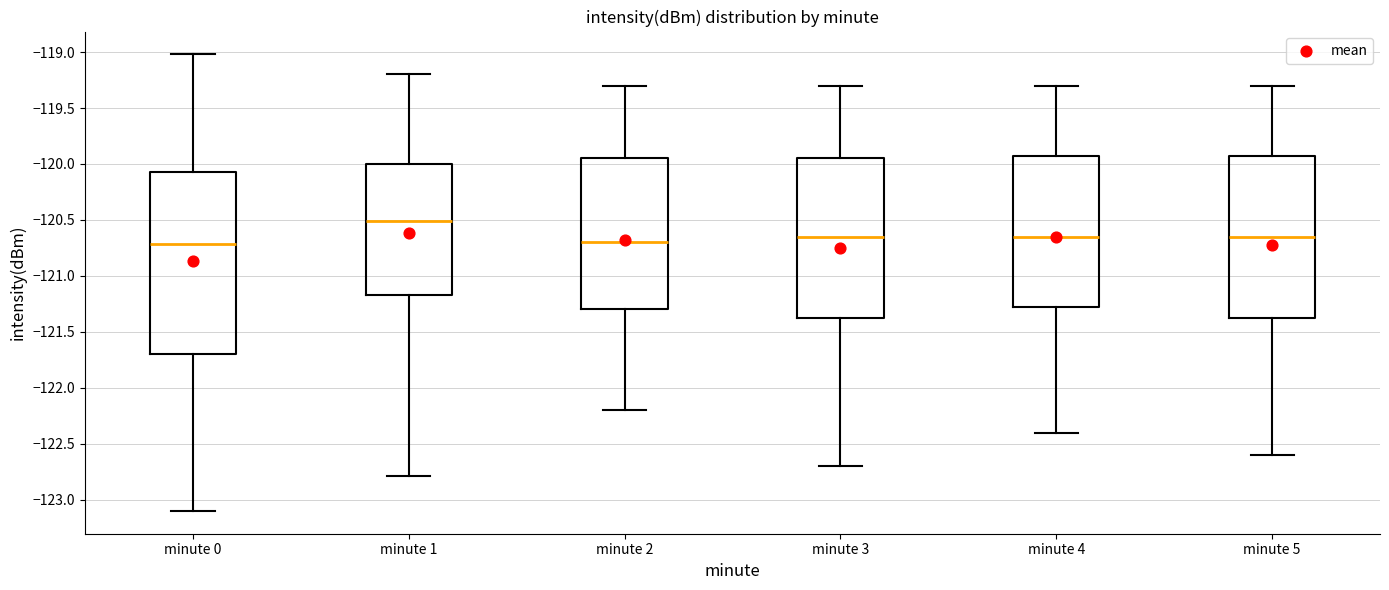

Reading left to right, read every box against the y-axis: the position of its median line, the range the box covers, and the ends of its whiskers. The values are not printed on the chart, so give them approximately, as read against the axis.

minute 0: median -120.70, box -121.70 to -120.05, whiskers -123.10 to -119.00
minute 1: median -120.50, box -121.15 to -120.00, whiskers -122.80 to -119.20
minute 2: median -120.70, box -121.30 to -119.95, whiskers -122.20 to -119.30
minute 3: median -120.65, box -121.35 to -119.95, whiskers -122.70 to -119.30
minute 4: median -120.65, box -121.25 to -119.90, whiskers -122.40 to -119.30
minute 5: median -120.65, box -121.35 to -119.90, whiskers -122.60 to -119.30